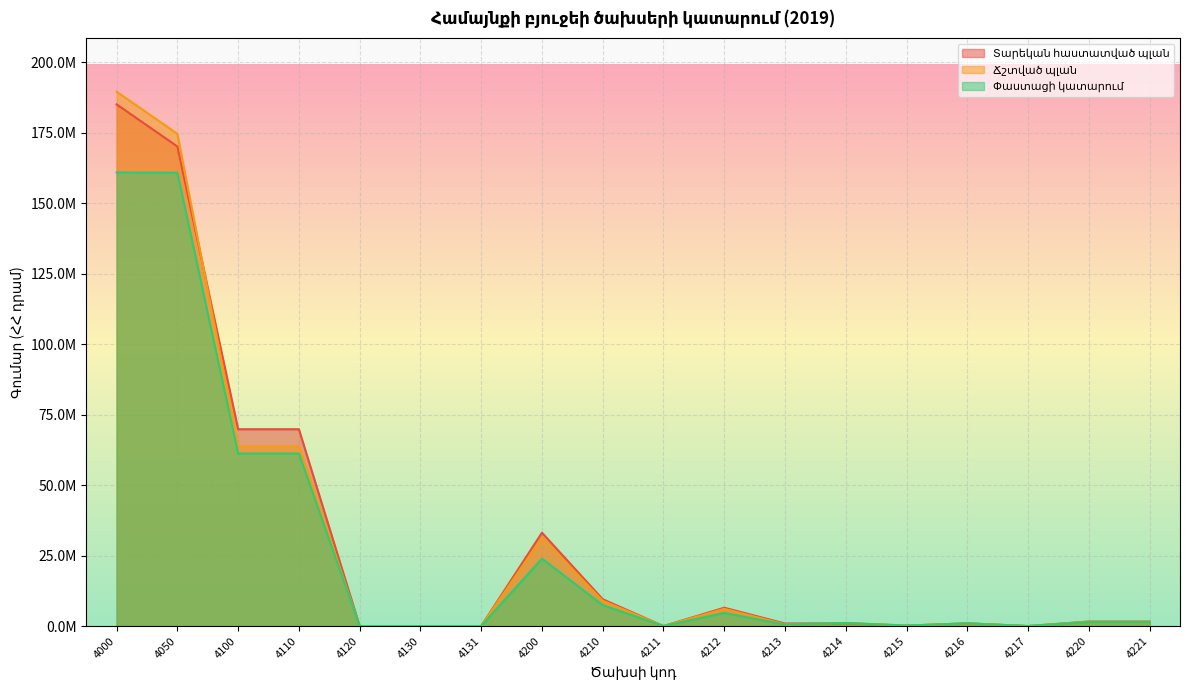

How many positive values does the Տարեկան հաստատված պլան series have?

13